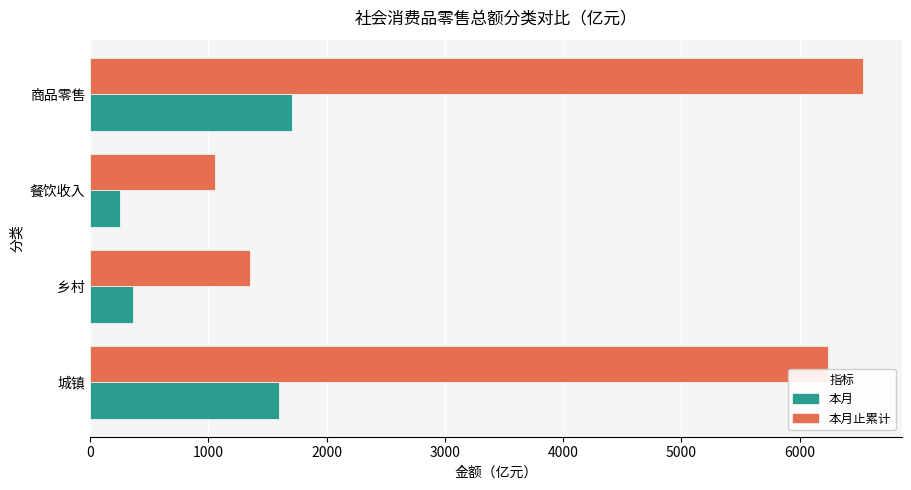

What is the sum of all 本月止累计 values?

15181.8